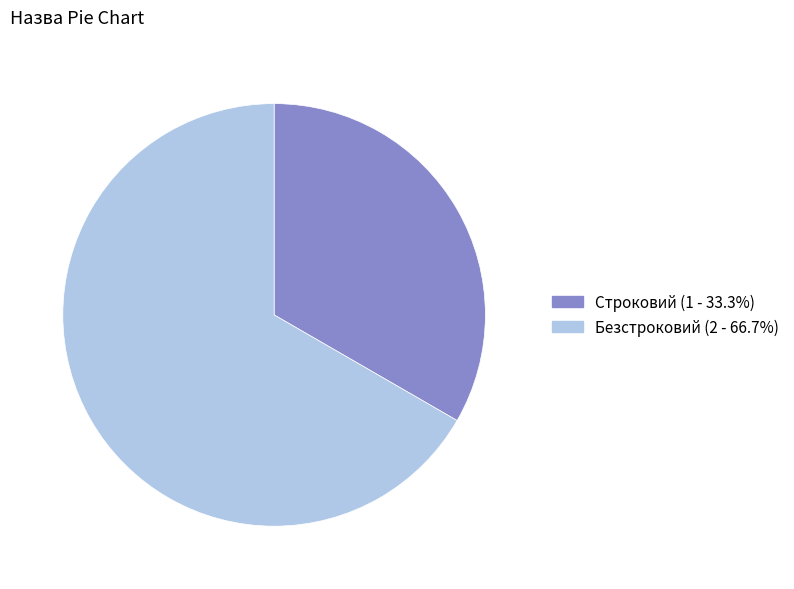

Rank the categories by value from highest to lowest.

Безстроковий, Строковий